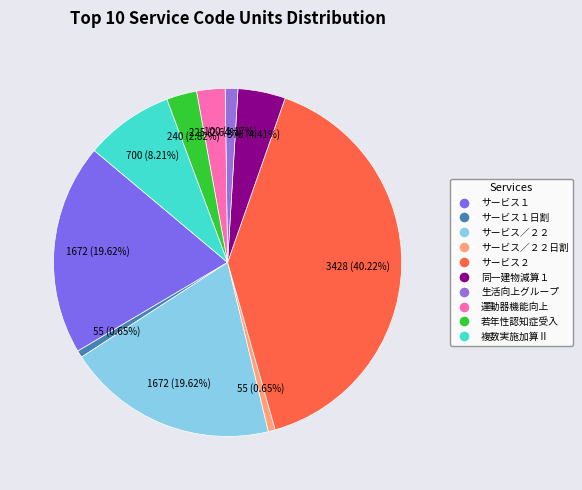

Rank the categories by value from lowest to highest.

通所型独自サービス１日割, 通所型独自サービス／２２日割, 通所型独自生活向上グループ活動加算, 通所型独自サービス運動器機能向上加算, 通所型独自サービス若年性認知症受入加算, 通所型独自サービス同一建物減算１, 通所型独自複数サービス実施加算Ⅱ, 通所型独自サービス１, 通所型独自サービス／２２, 通所型独自サービス２